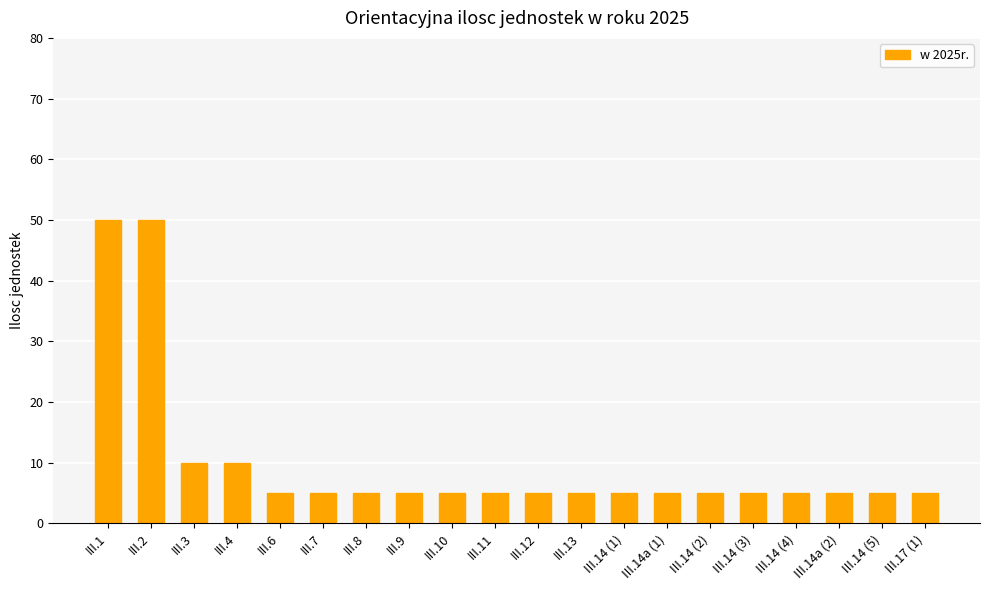

What is the minimum value shown in the chart?

5